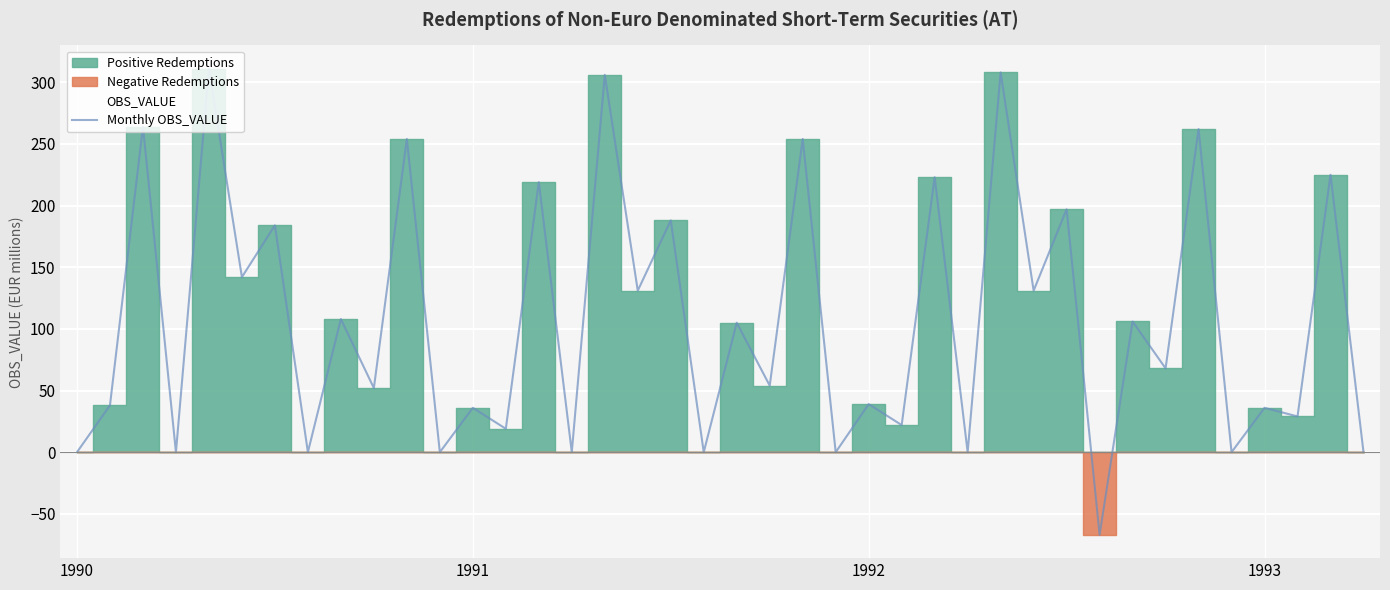

What is the average value?

106